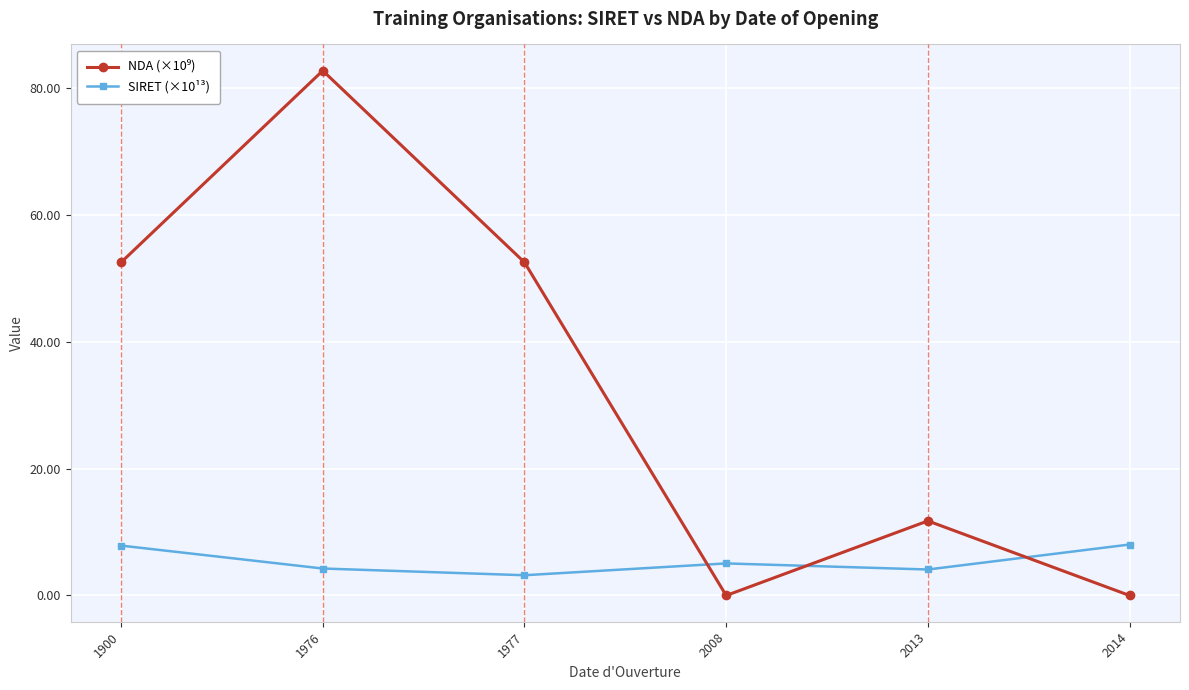

What is the sum of all SIRET (×10¹³) values?

32.5